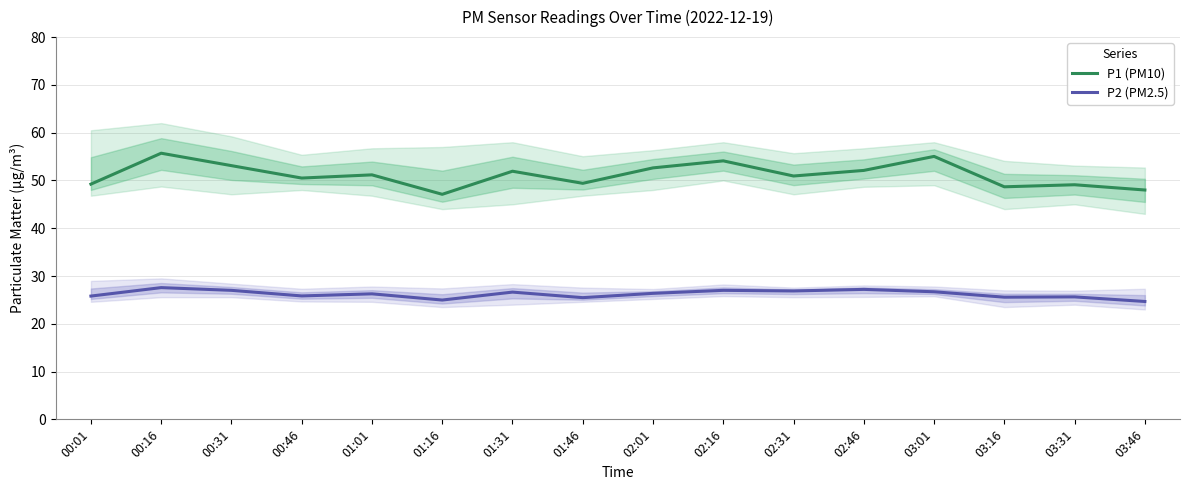

What position from the left is 03:46?

16